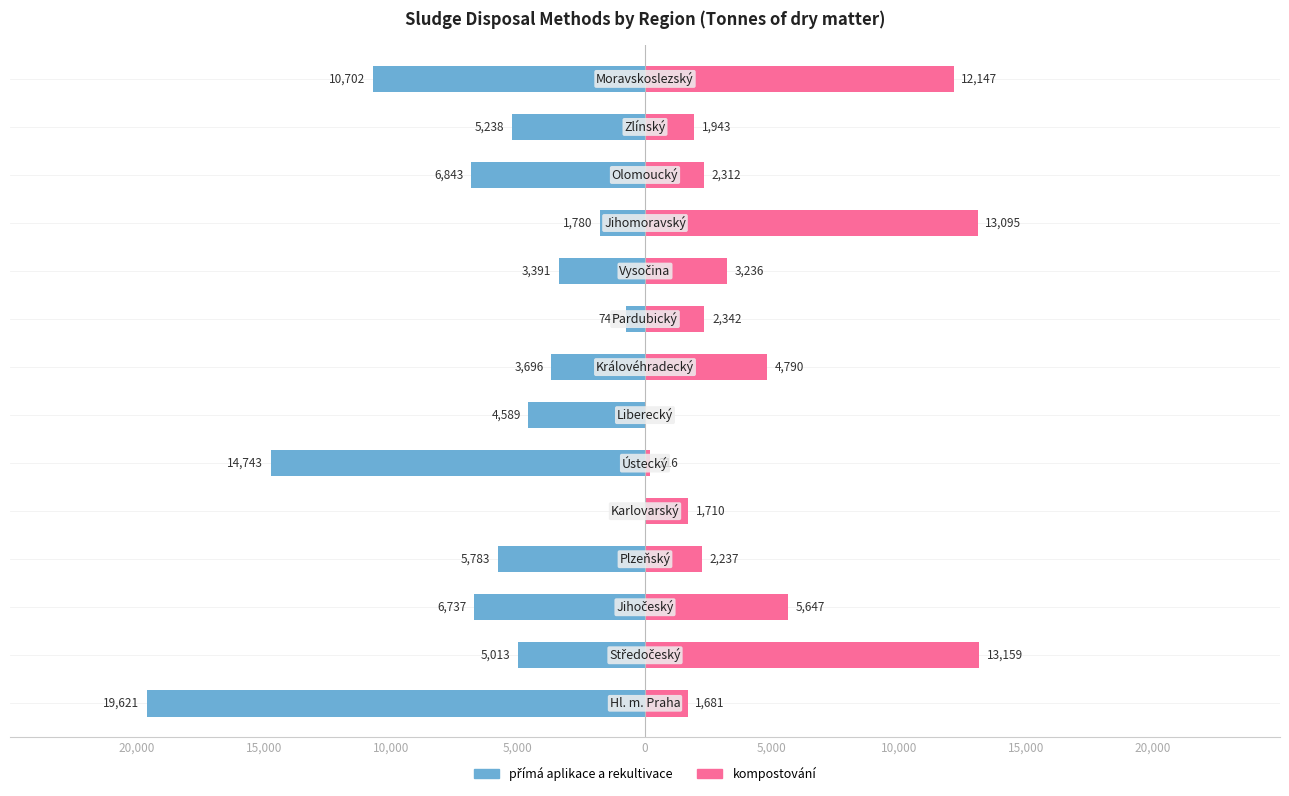

Count the number of categories in the chart.

14